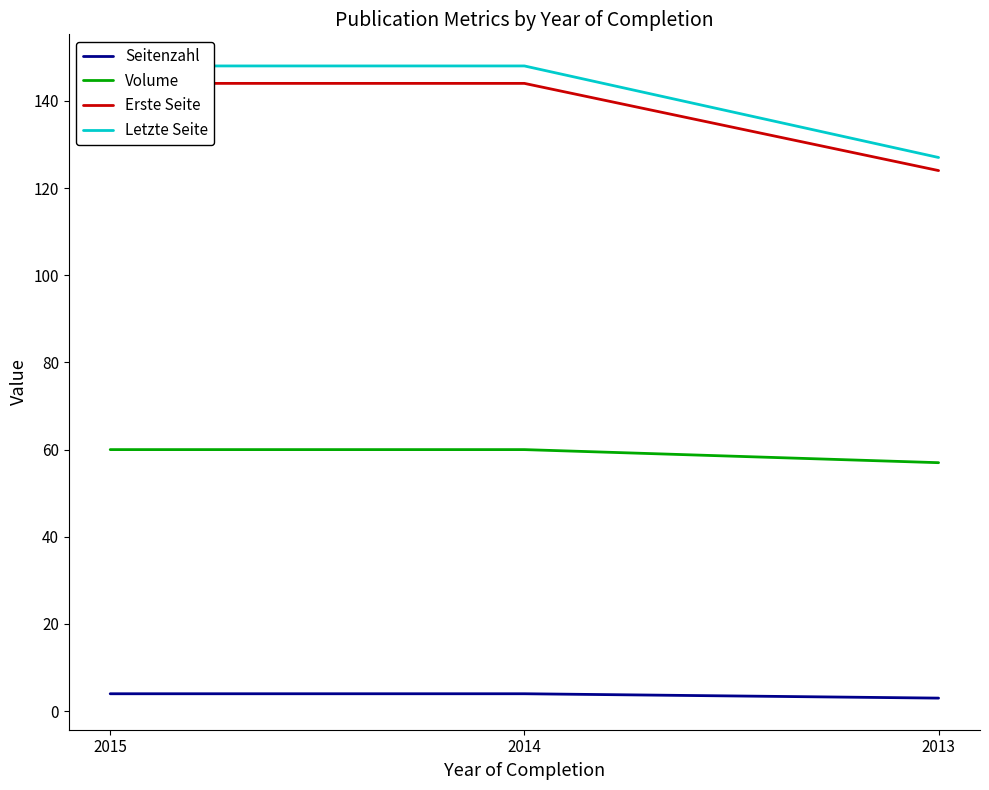

Reading left to right, extract all data points from this chart.

Seitenzahl: 2015=4	2014=4	2013=3
Volume: 2015=60	2014=60	2013=57
Erste Seite: 2015=144	2014=144	2013=124
Letzte Seite: 2015=148	2014=148	2013=127